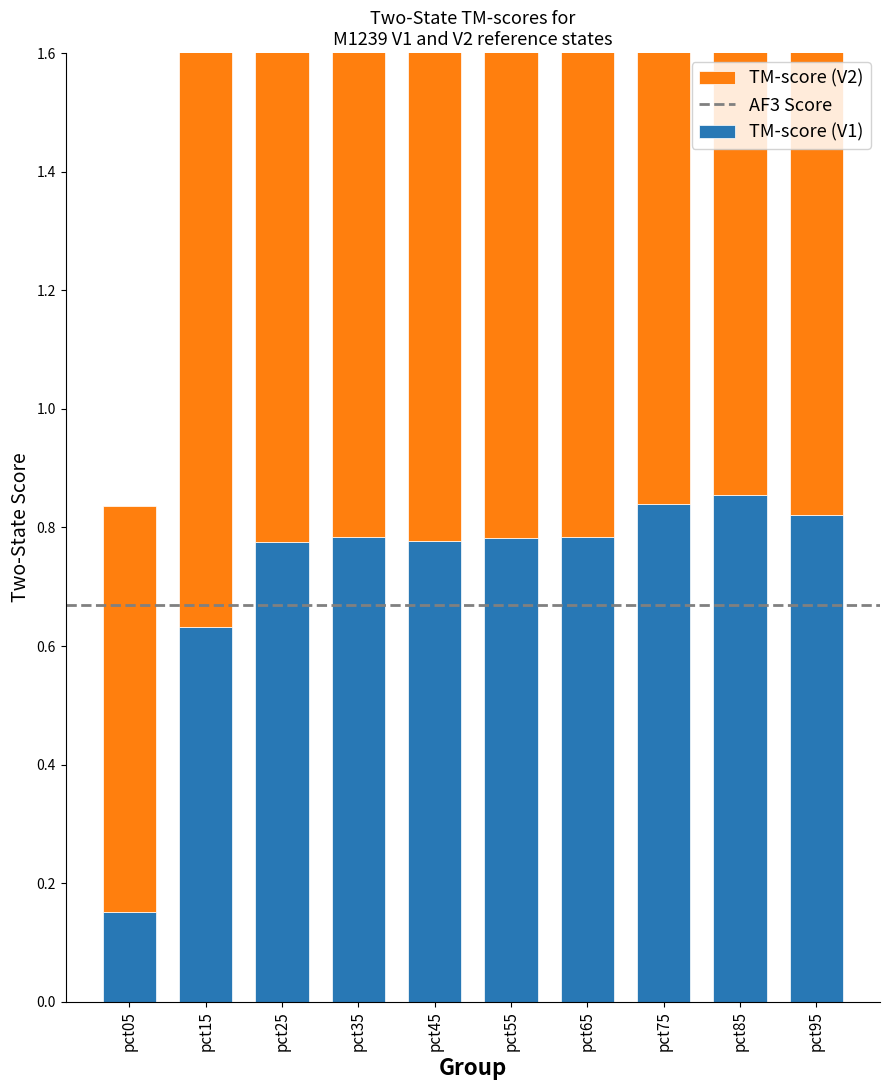

What is the average value of the TM-score (V1) series?

0.7